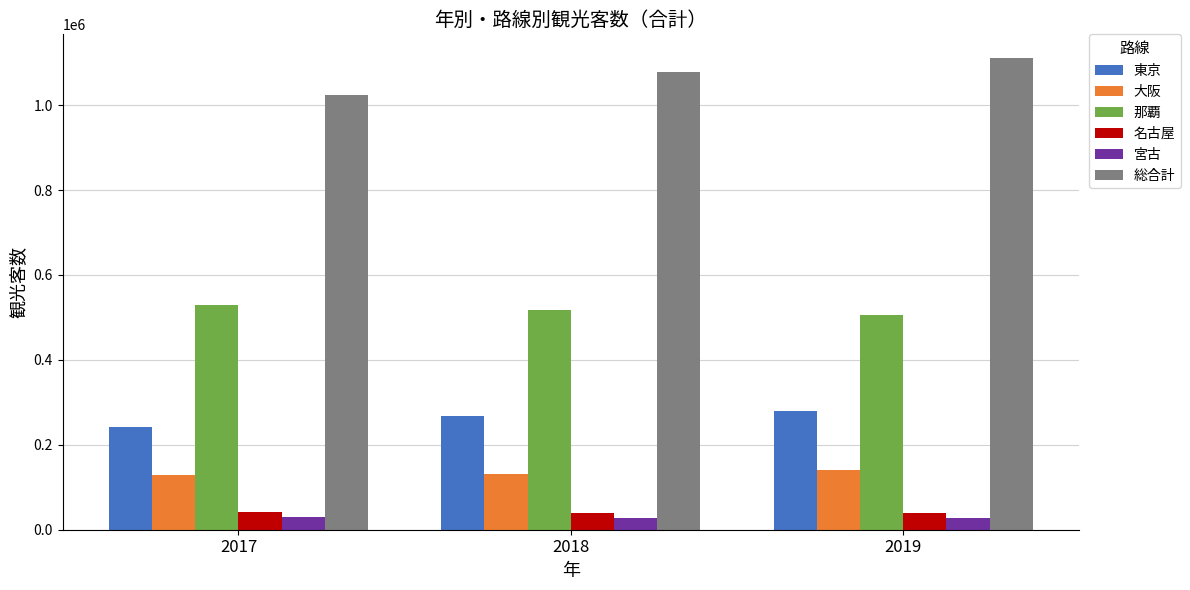

At how many categories does at least one series exceed 155222?

3